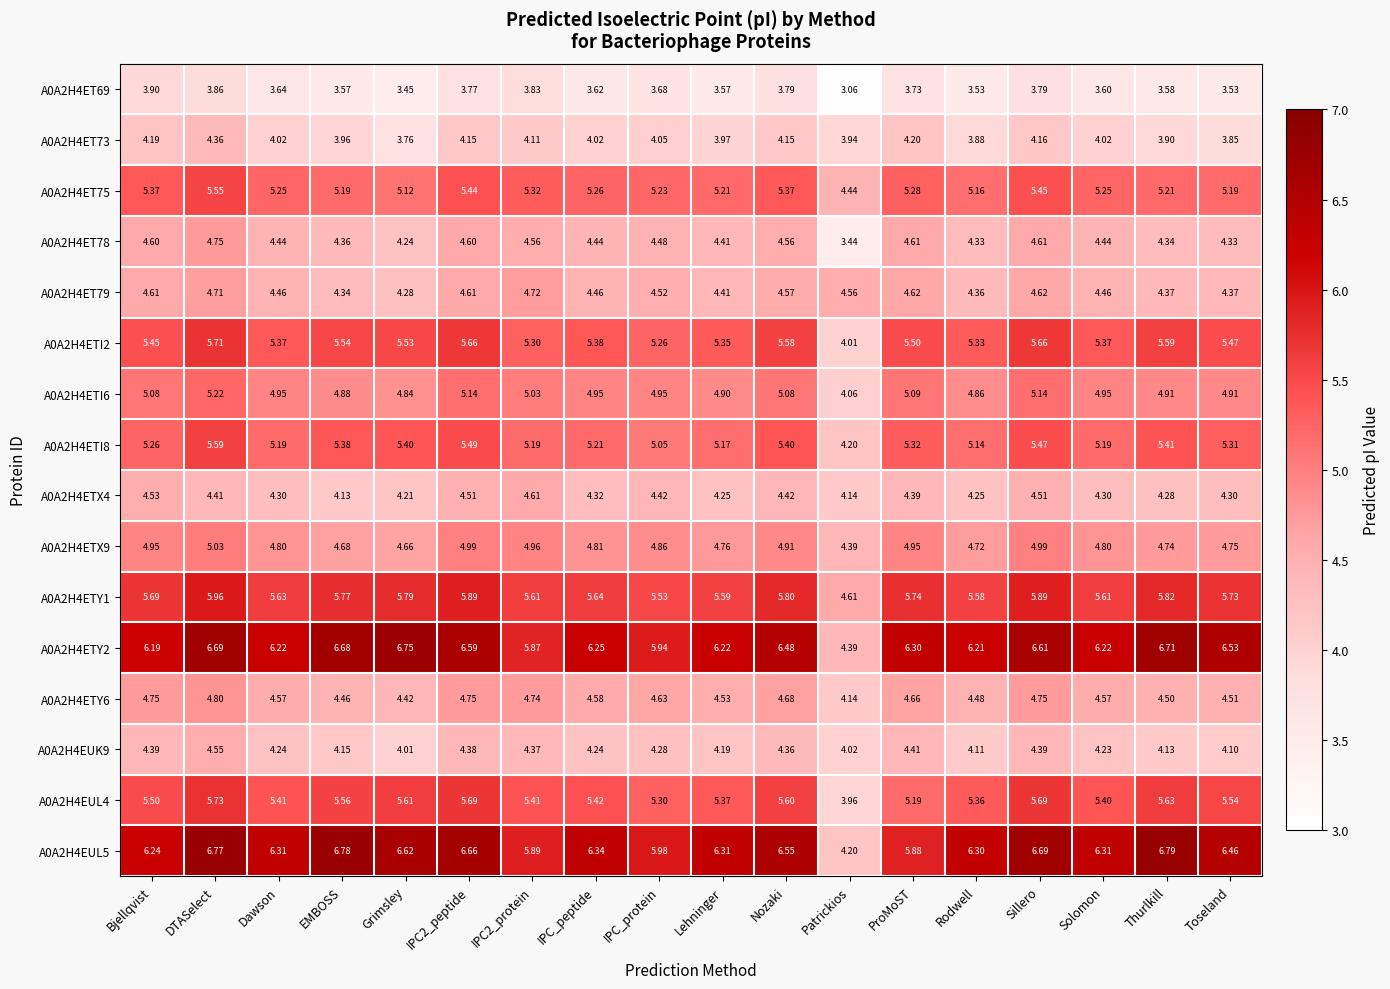

Between Patrickios and Thurlkill, which series saw the biggest shift?

A0A2H4EUL5